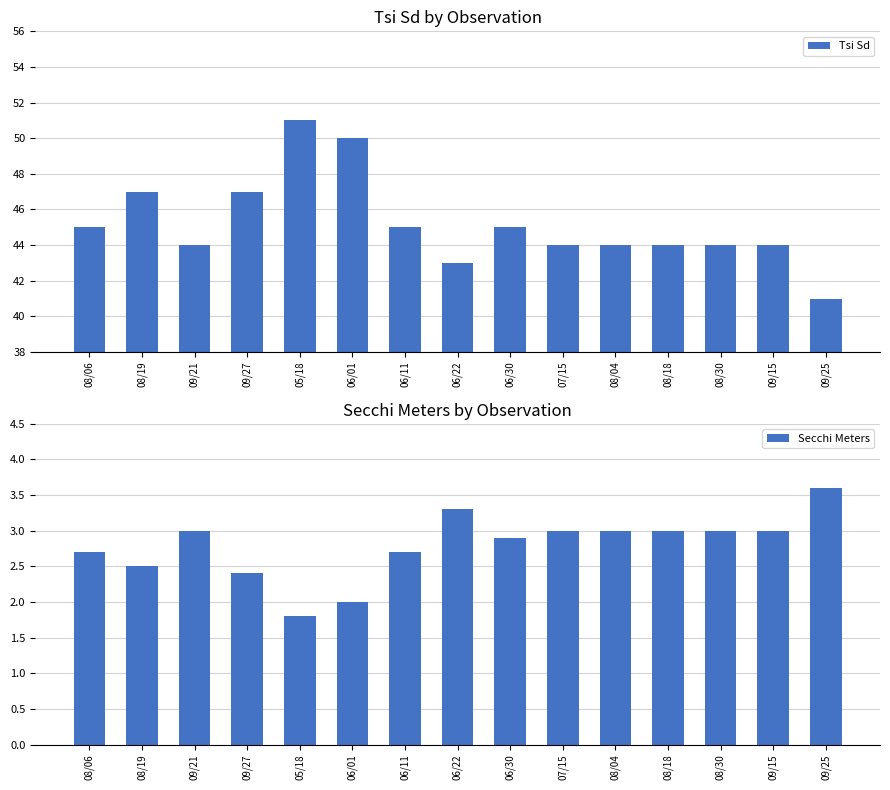

Read the Secchi Meters value at 08/18.

3.0